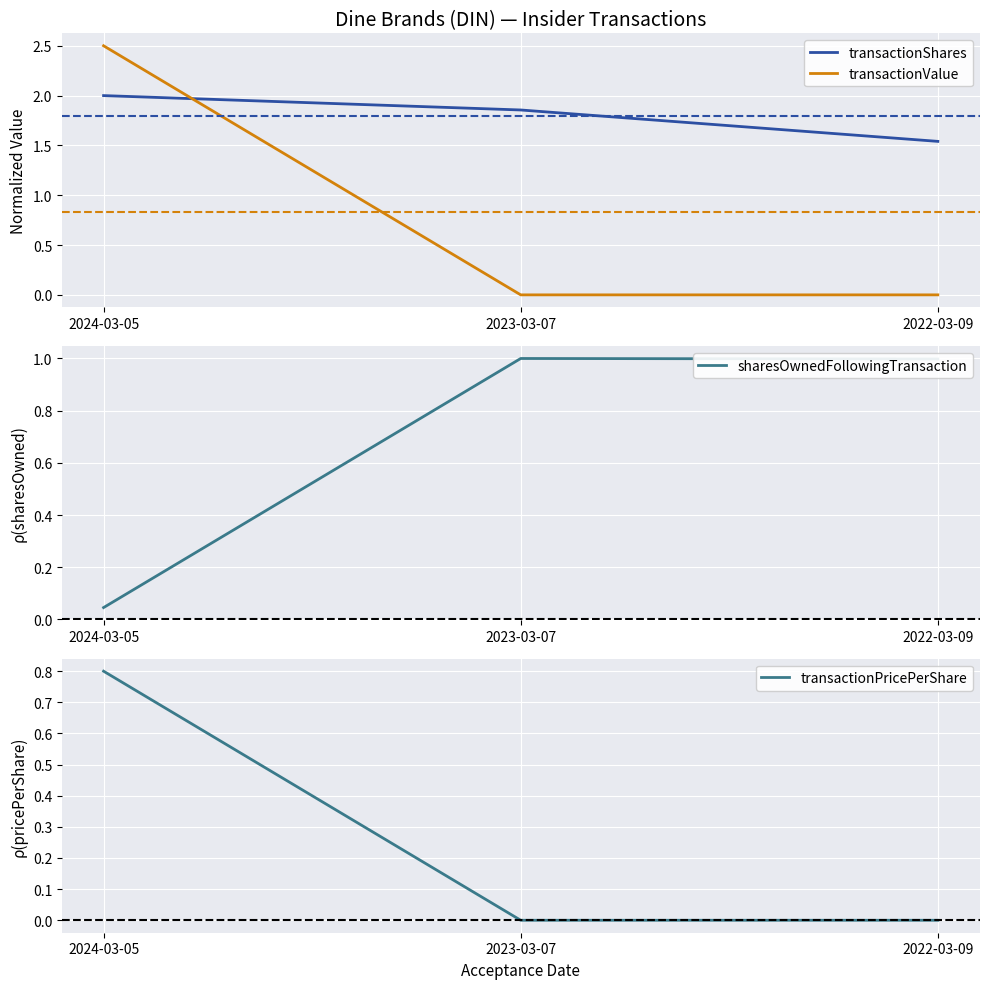

At which category is the sum across all series the highest?

2024-03-05